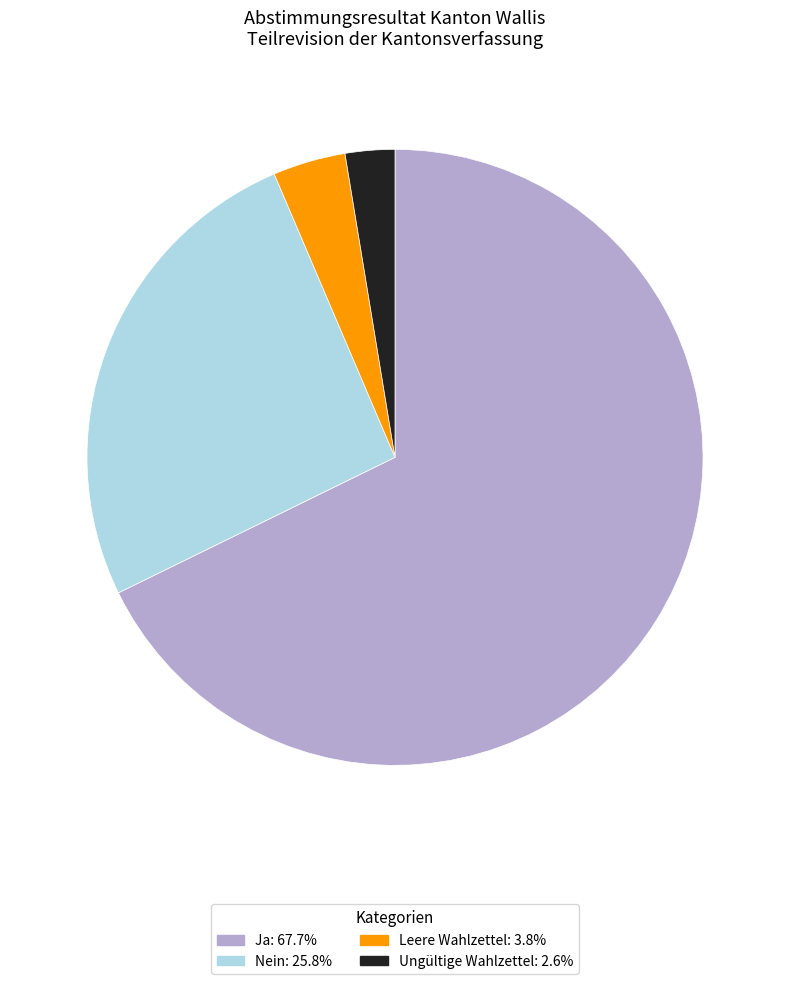

What is the largest slice in the pie chart?

Ja